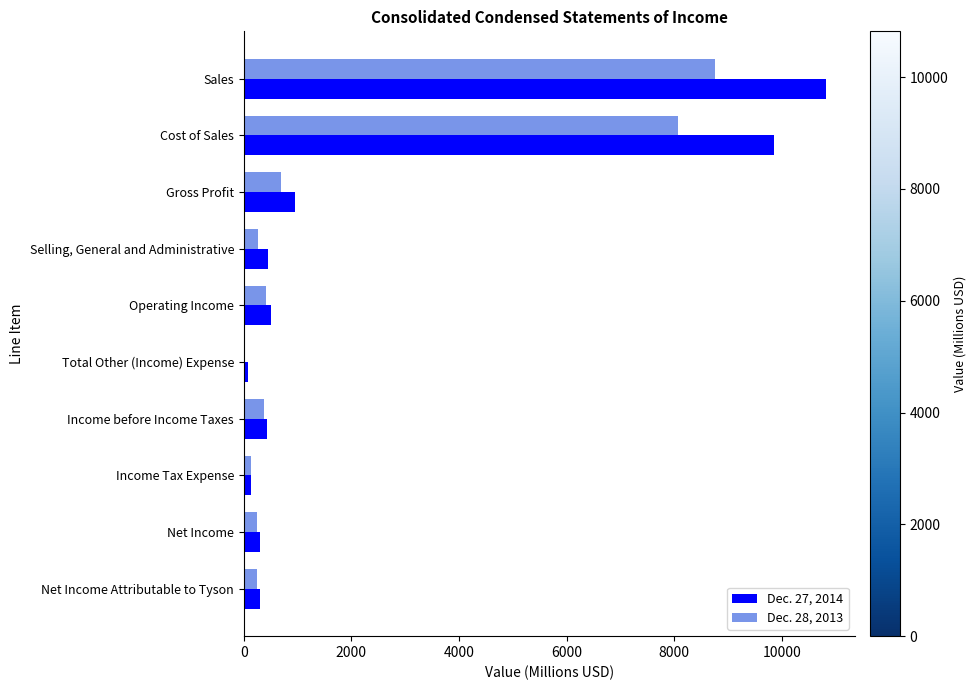

Which series has the largest total across all categories?

Dec. 27, 2014